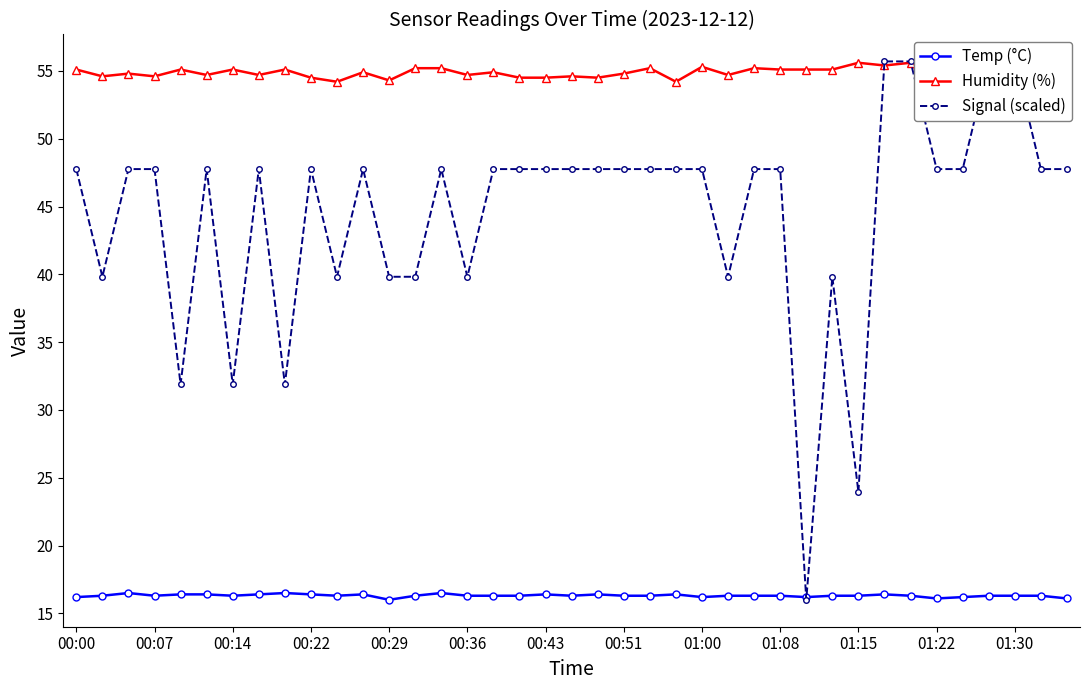

At which label does Signal (scaled) first exceed 47?

00:00